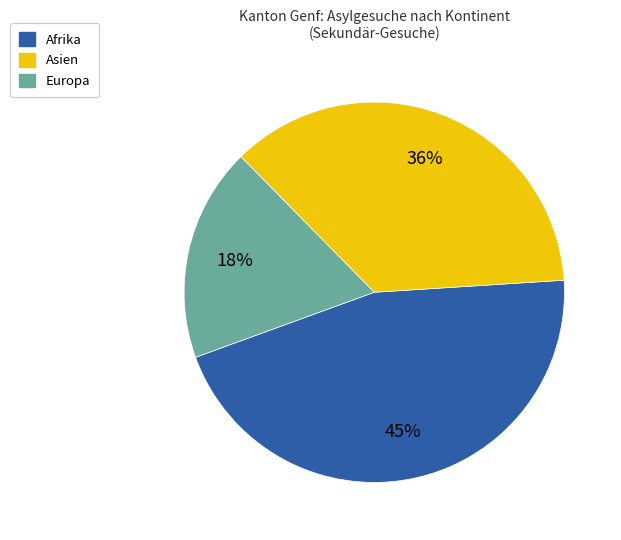

To the nearest percent, what is the difference between the largest and smallest slice percentages?

27%